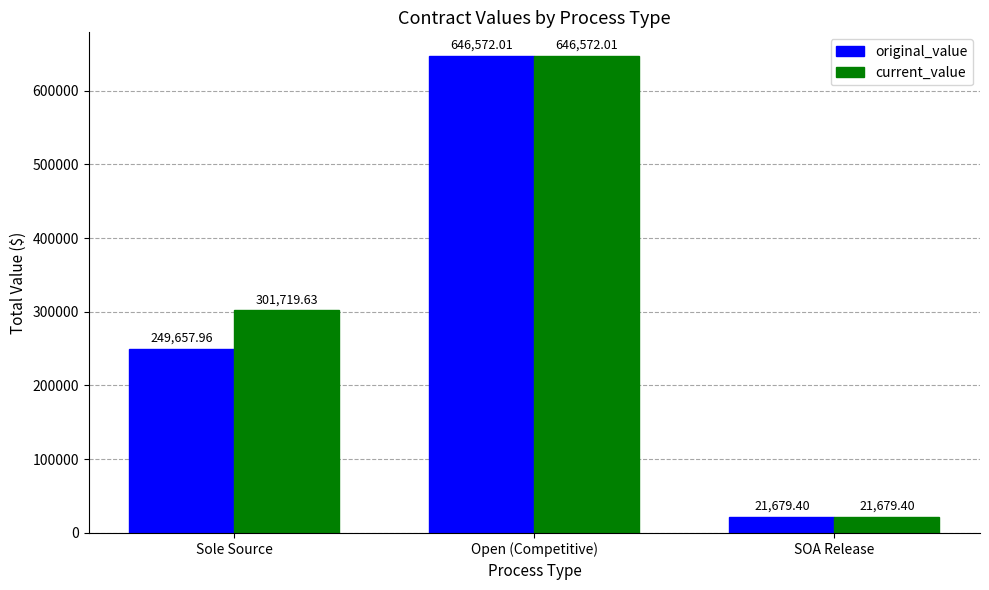

Reading left to right, extract all data points from this chart.

original_value: Sole Source=249658.0	Open (Competitive)=646572.0	SOA Release=21679.4
current_value: Sole Source=301719.6	Open (Competitive)=646572.0	SOA Release=21679.4